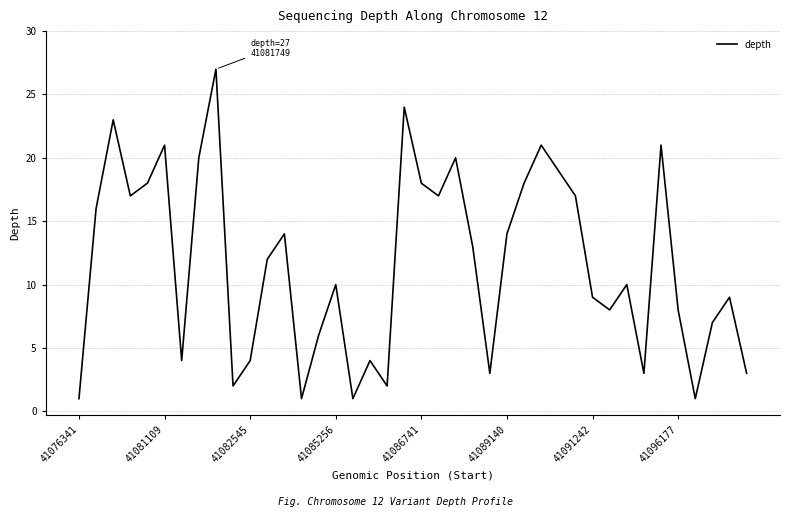

What is the greatest value displayed?

27